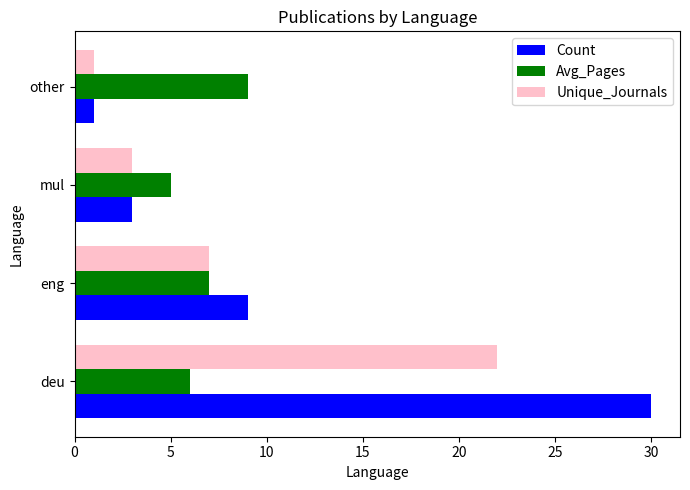

At which label is Count closest to 15?

eng